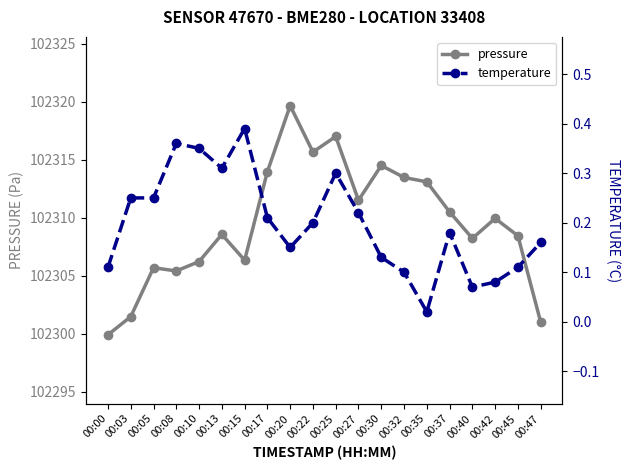

What is the total value across all series at 00:25?

102317.3